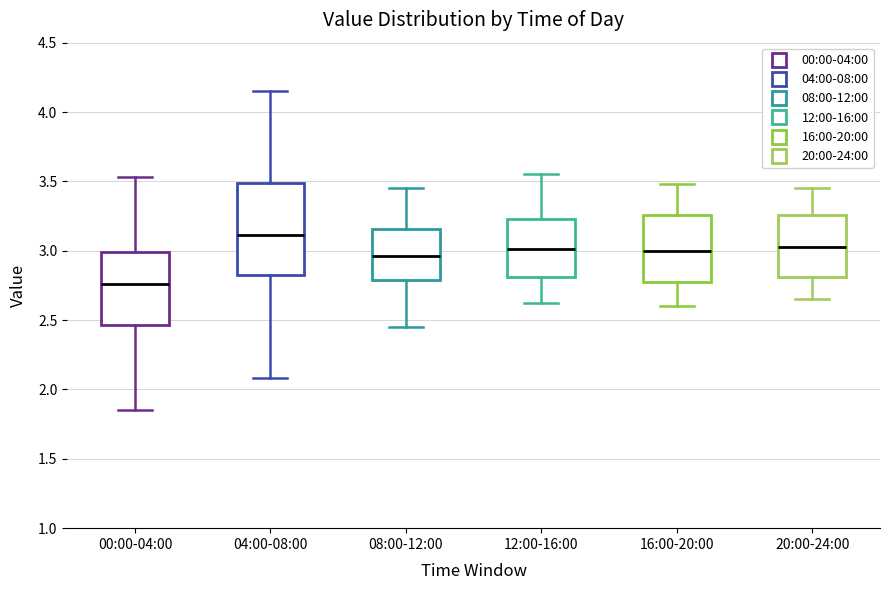

Reading left to right, transcribe this box plot: for each box, give where its median line is, the range the box spans, and where its two whiskers end, as read against the y-axis. The values are not printed on the chart, so give them approximately, as read against the axis.

00:00-04:00: median 2.75, box 2.45 to 3.00, whiskers 1.85 to 3.55
04:00-08:00: median 3.10, box 2.80 to 3.50, whiskers 2.10 to 4.15
08:00-12:00: median 2.95, box 2.80 to 3.15, whiskers 2.45 to 3.45
12:00-16:00: median 3.00, box 2.80 to 3.25, whiskers 2.60 to 3.55
16:00-20:00: median 3.00, box 2.75 to 3.25, whiskers 2.60 to 3.50
20:00-24:00: median 3.05, box 2.80 to 3.25, whiskers 2.65 to 3.45